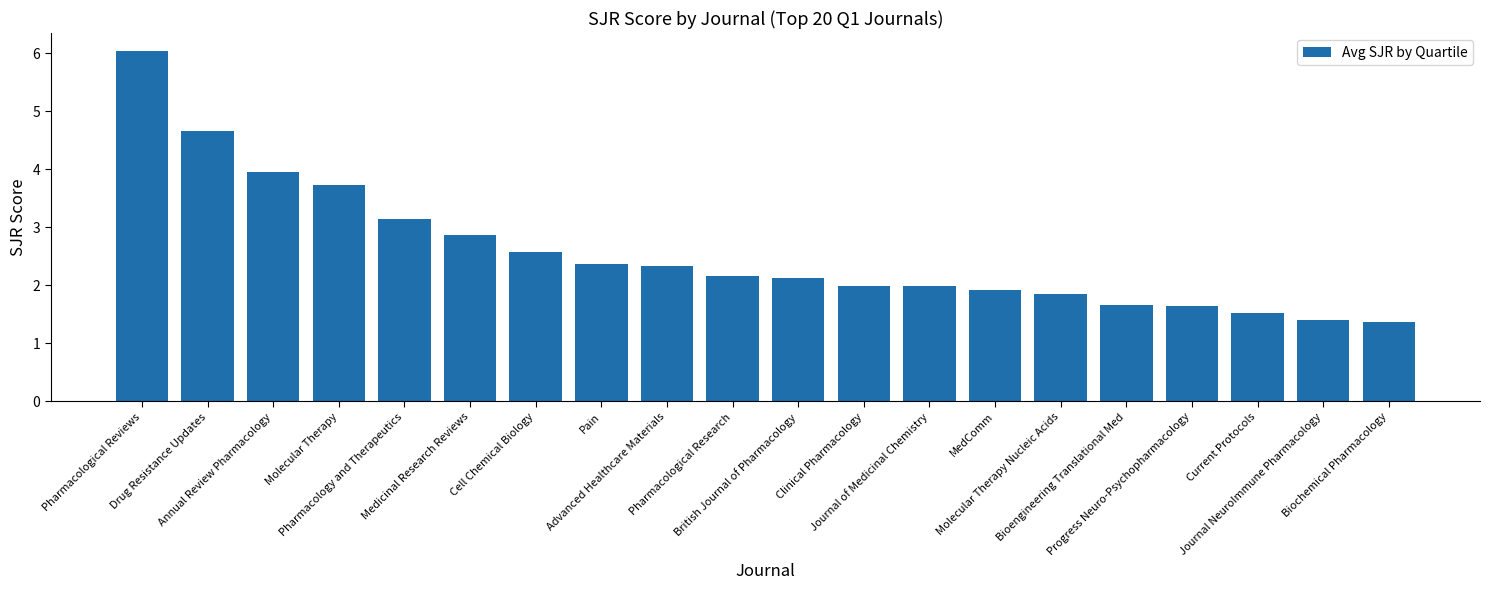

What is the label of the 12th bar from the right?

Advanced Healthcare Materials